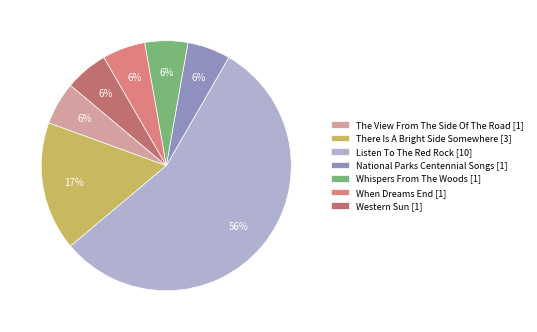

Does any single category account for the majority?

Yes